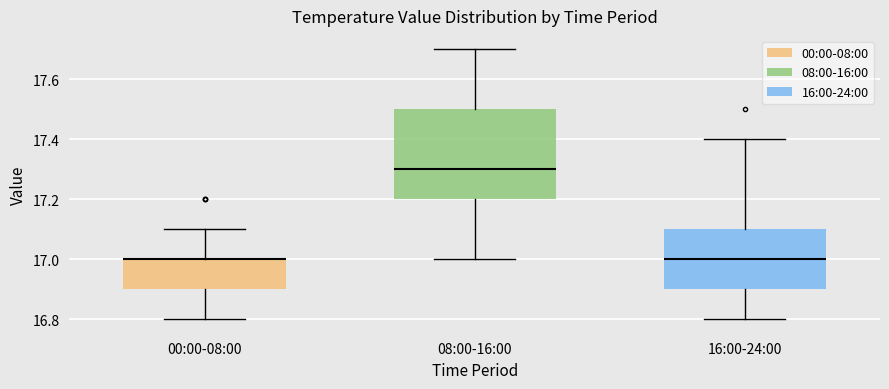

Where is the lower edge of the box for 16:00-24:00 on the y-axis? The values are not printed on the chart, so give them approximately, as read against the axis.

16.9